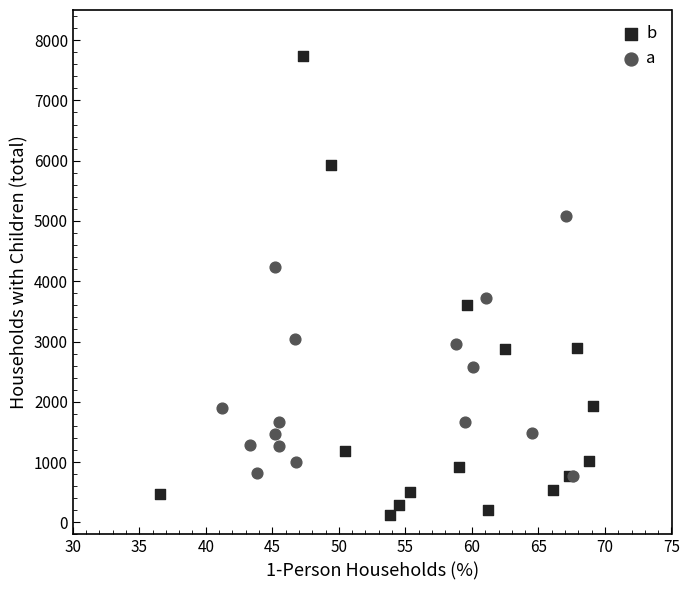

Which series contains the highest Y value?

b